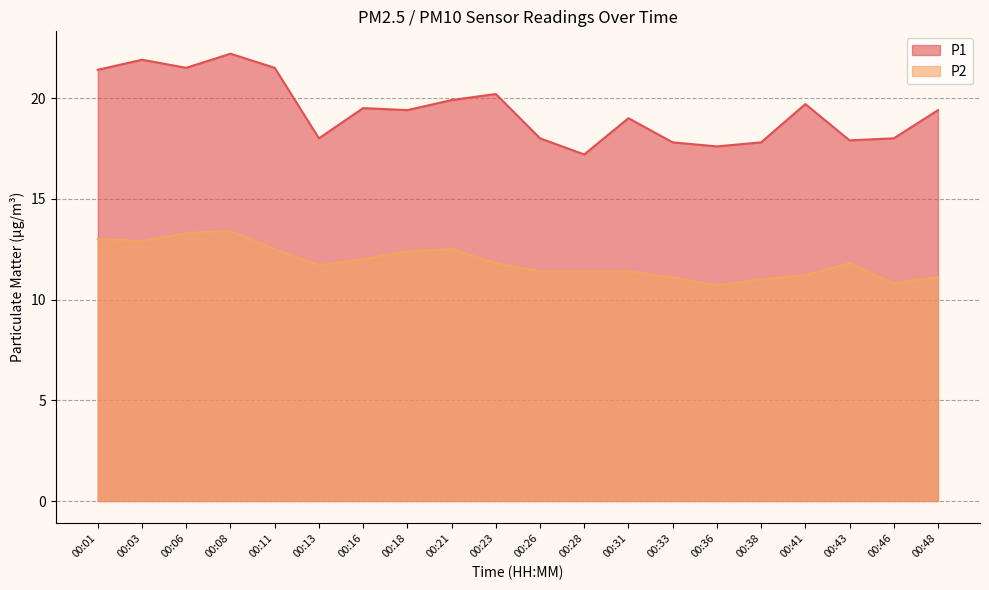

How many data points in P2 are above 11?

17